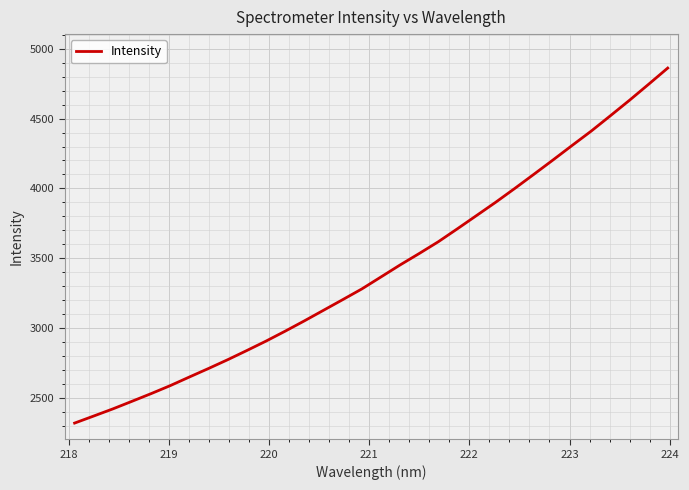

What is the greatest value displayed?

4861.9